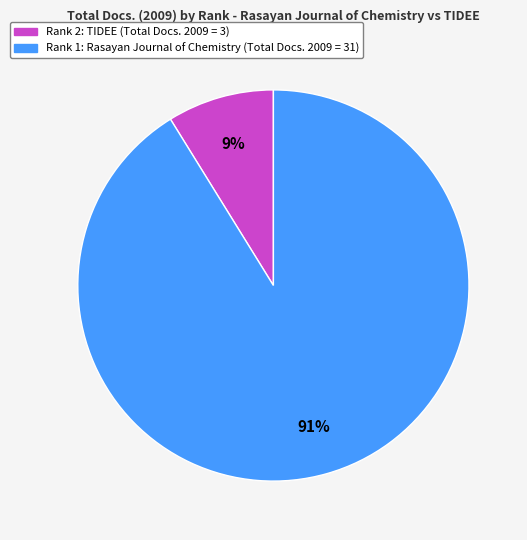

Does any single category account for the majority?

Yes